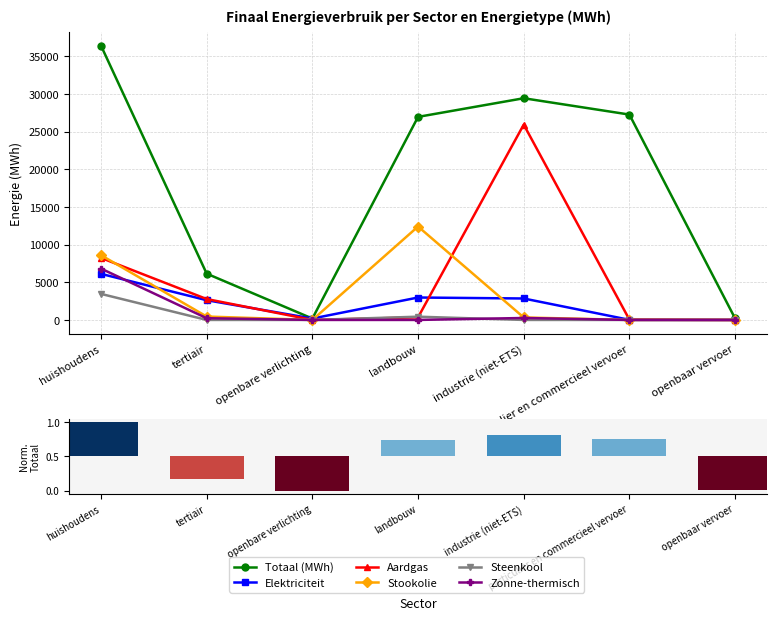

How many groups of bars are there?

7